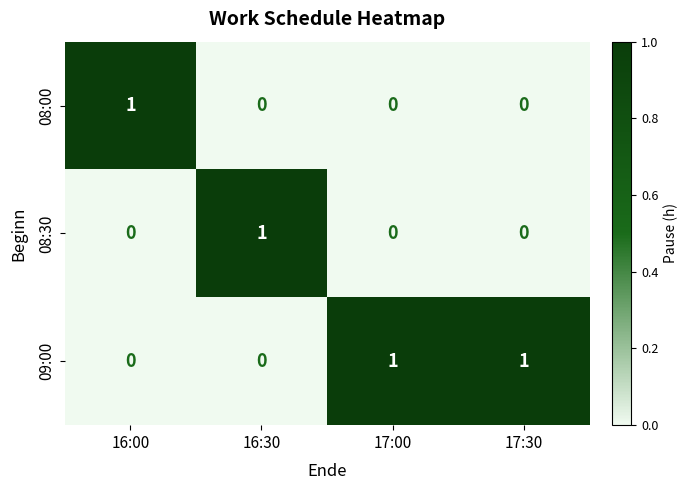

The value of 09:00 at 16:00 is 0. True or false?

True